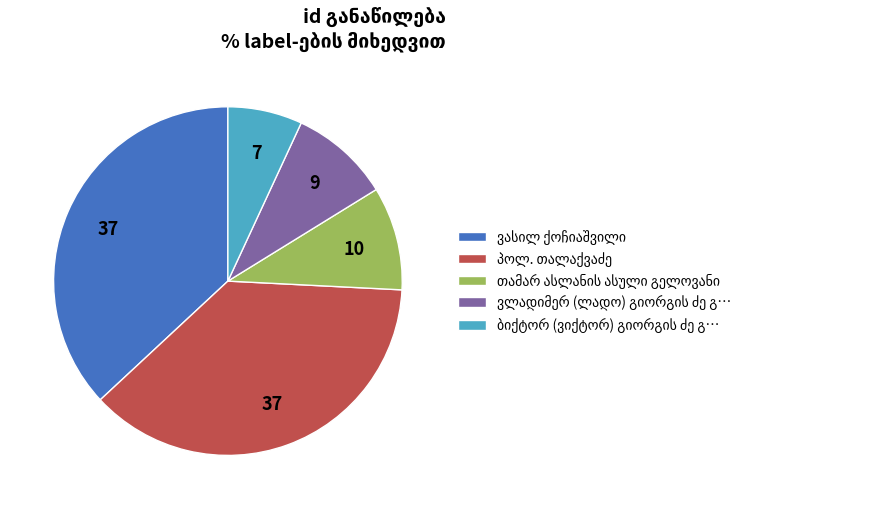

Is there a majority slice in this chart?

No